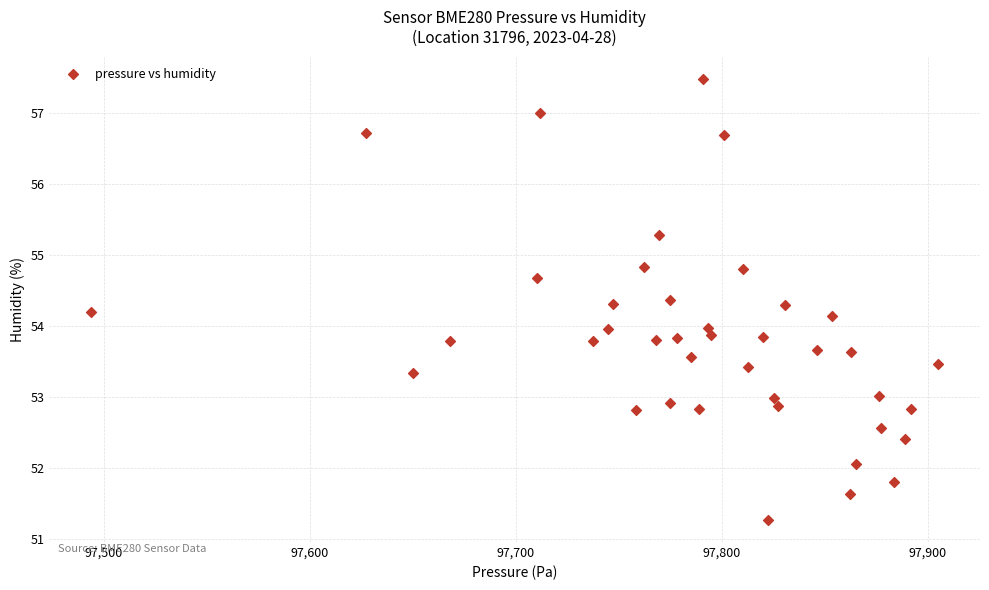

What is the range of Y values (max minus min)?

6.2